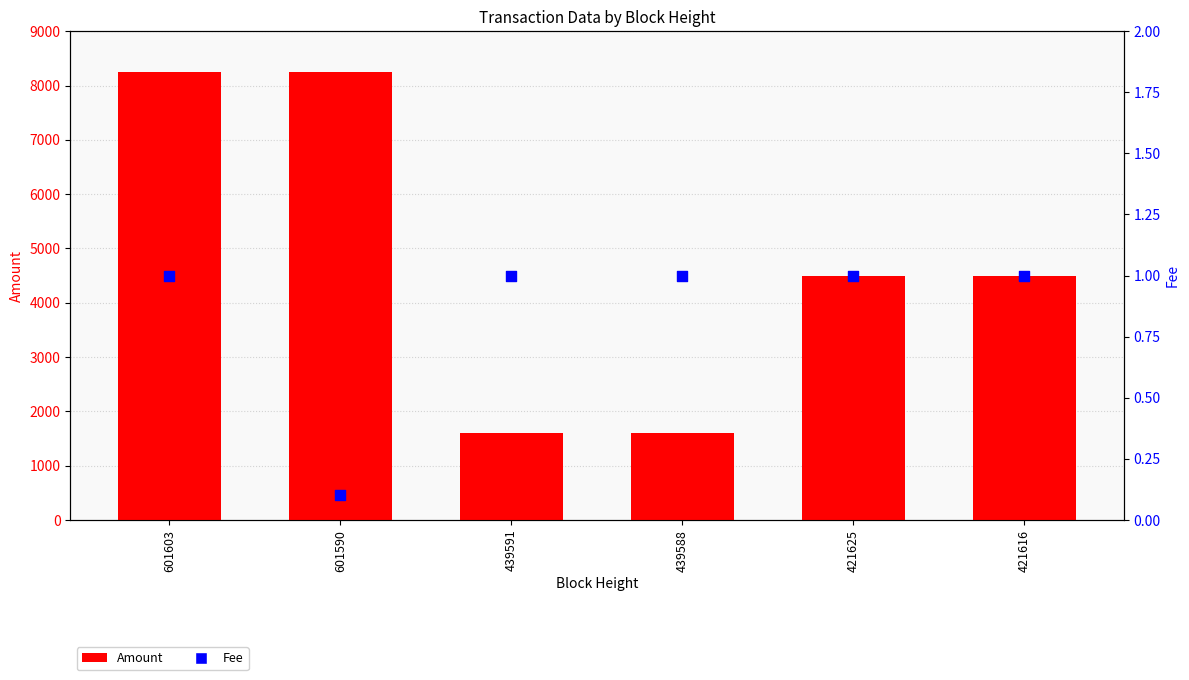

At which category is the sum across all series the highest?

601590